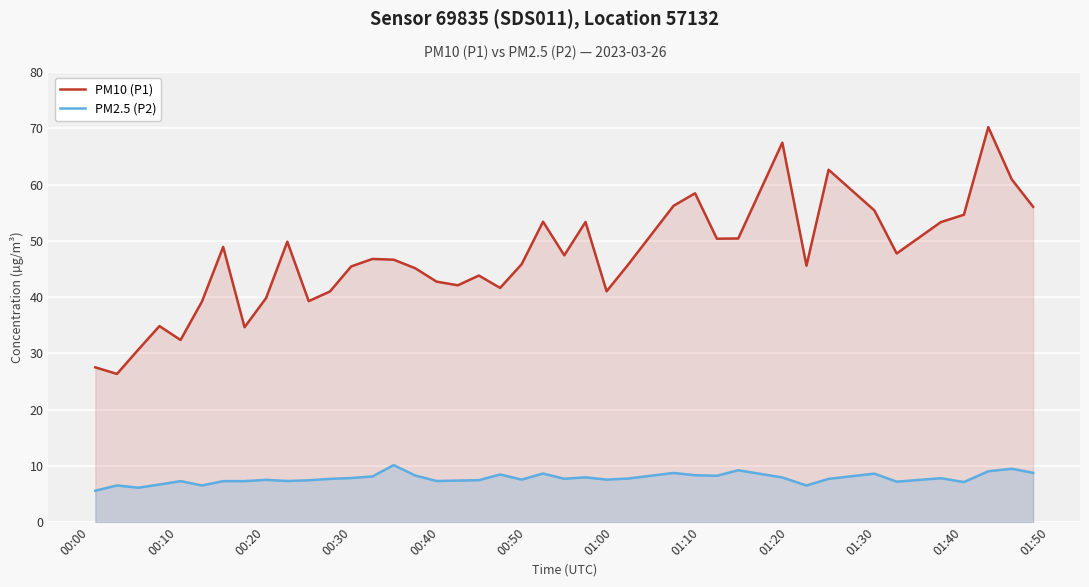

At how many categories does at least one series exceed 50?

14